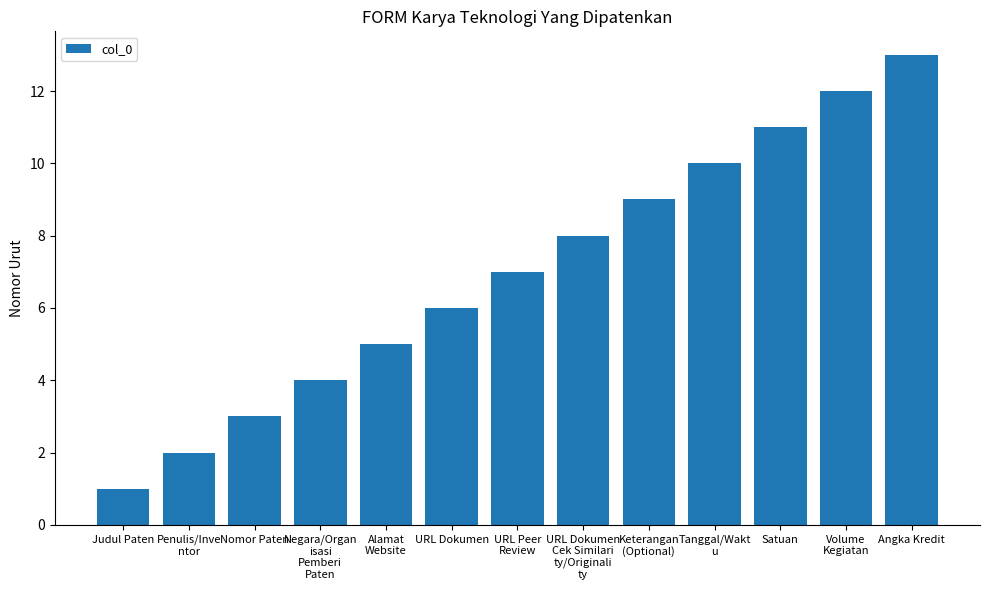

What is the minimum value shown in the chart?

1